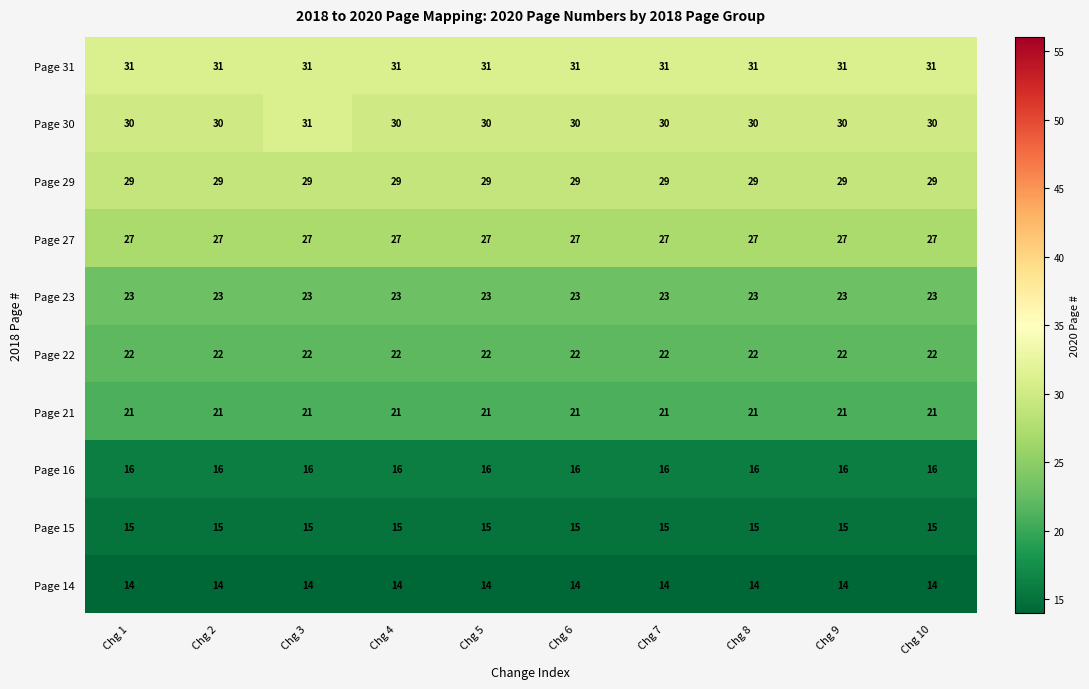

True or false: Page 16 has a value of 5 at Chg 2.

False